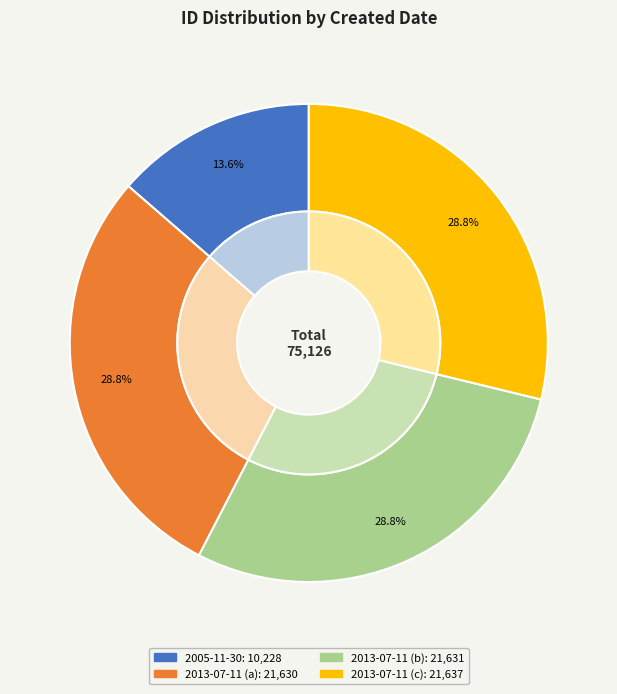

Is there any slice that represents more than half of the pie?

No